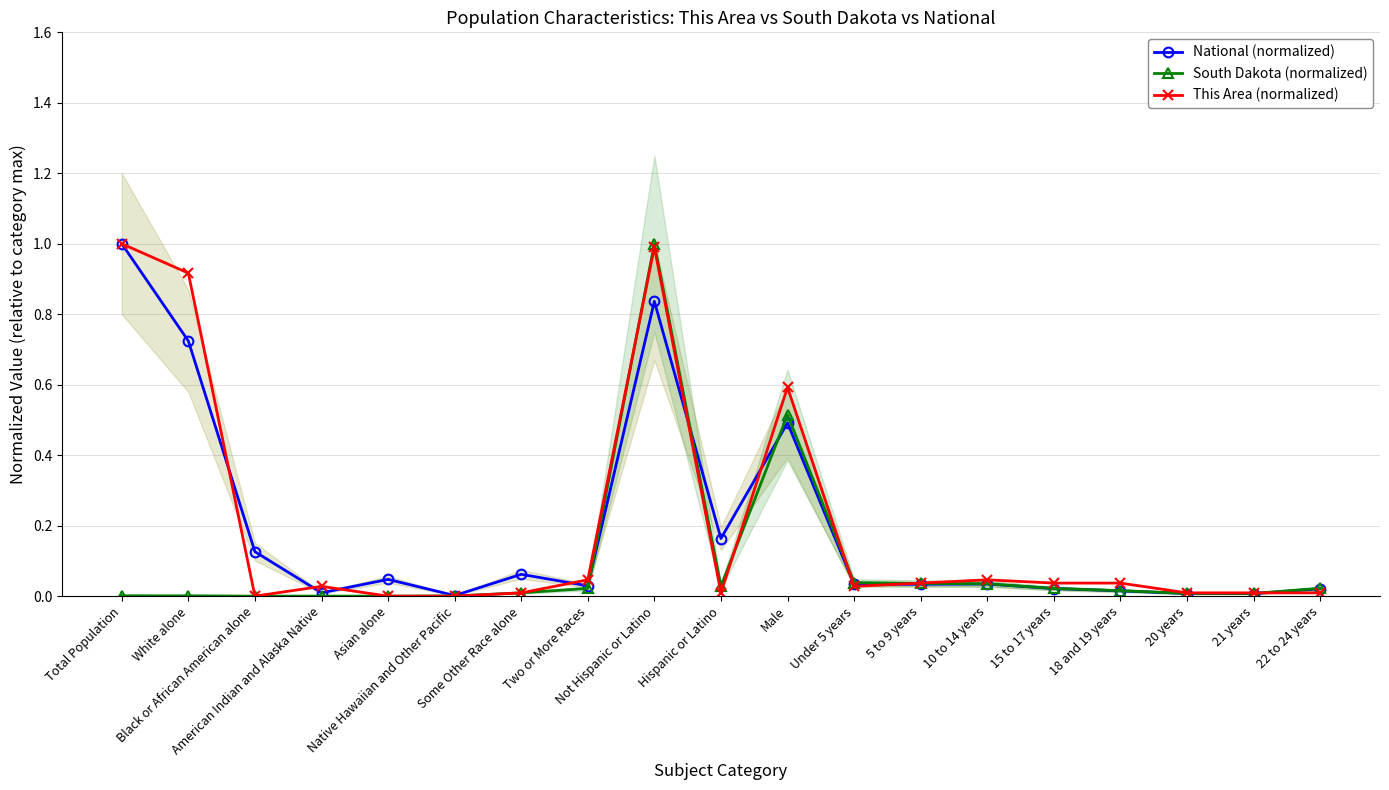

True or false: South Dakota (normalized) has a value of 1.0 at Not Hispanic or Latino.

True